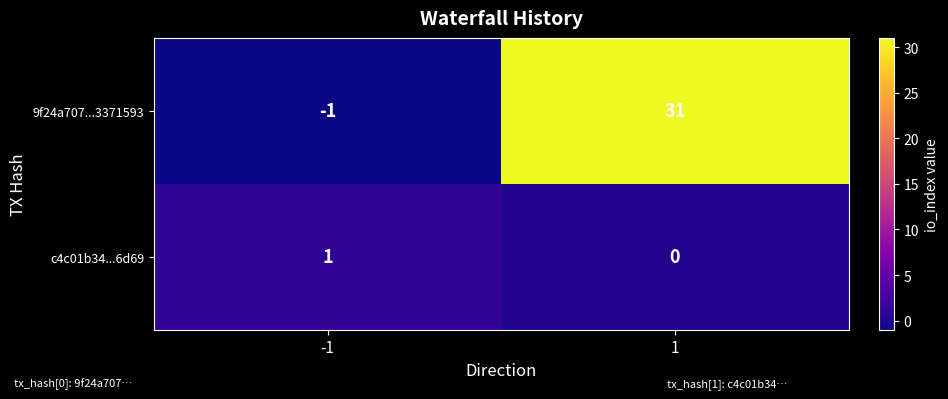

The value of c4c01b34...6d69 at 1 is 0. True or false?

True